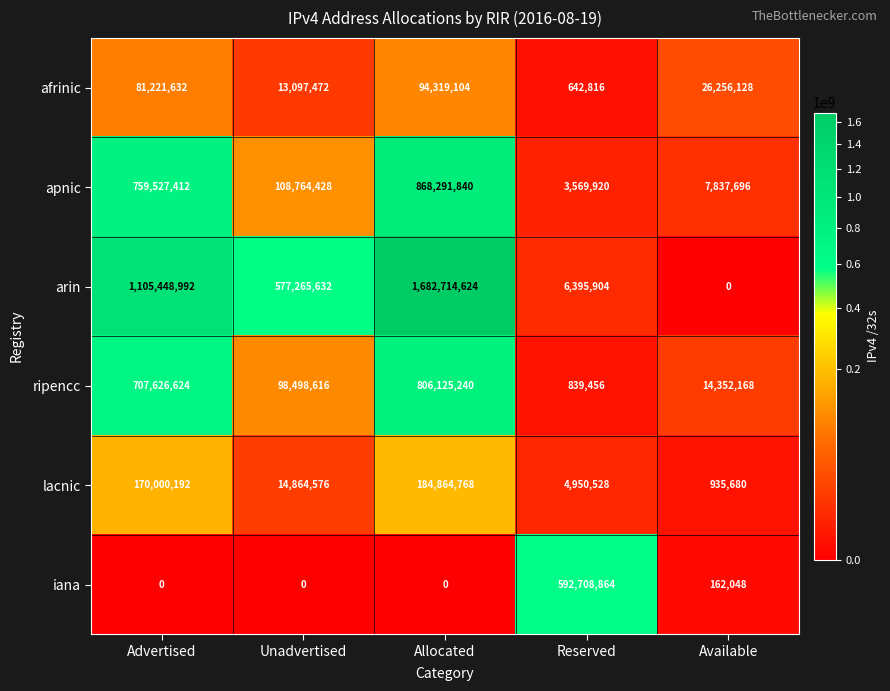

What is the sum of all ripencc values?

1627442104